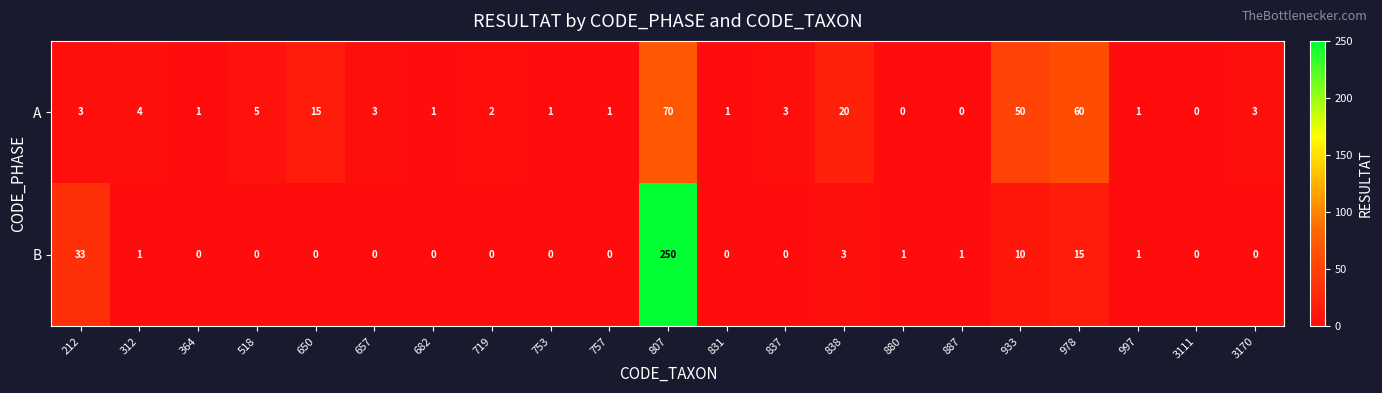

What is the highest value of the A series?

70